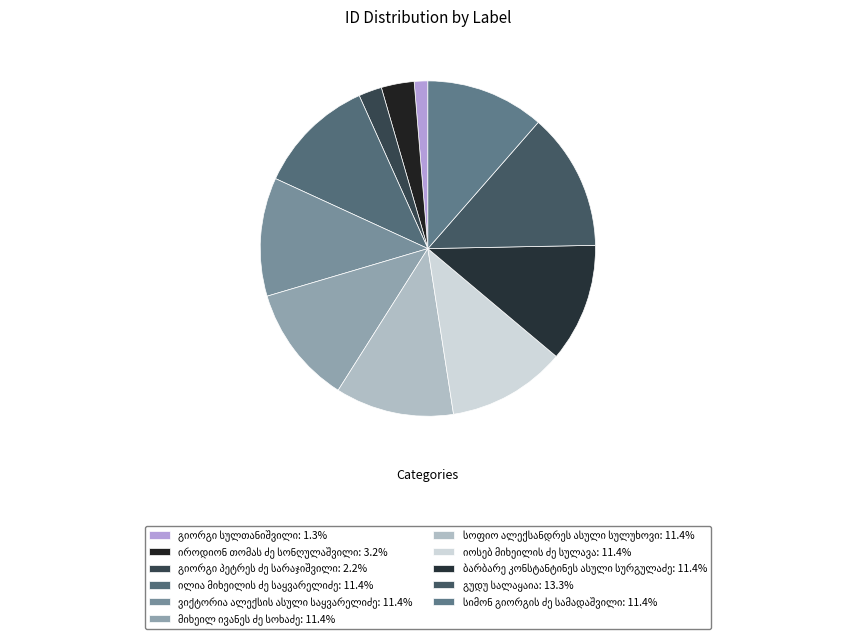

Combined, what portion of the pie is იროდიონ თომას ძე სონღულაშვილი and სოფიო ალექსანდრეს ასული სულუხოვი?

14.6%